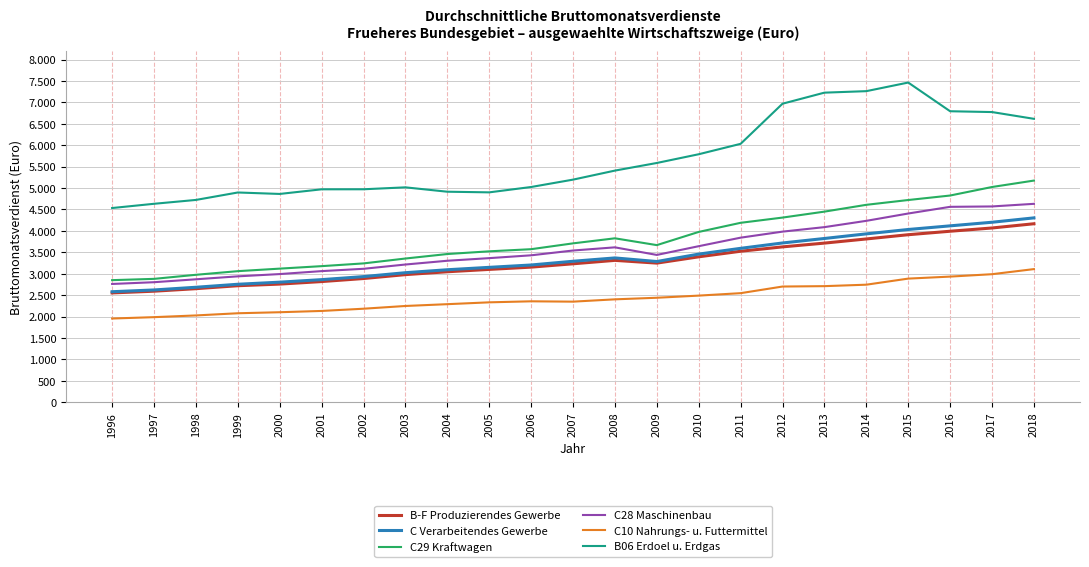

Does the chart display data point markers on the line(s)?

No